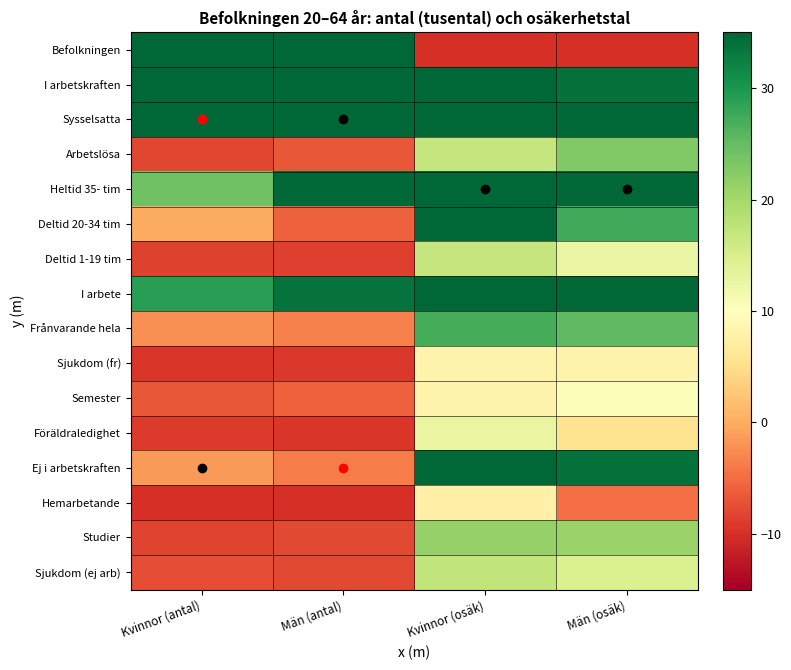

What is the smallest value displayed?

-10.0